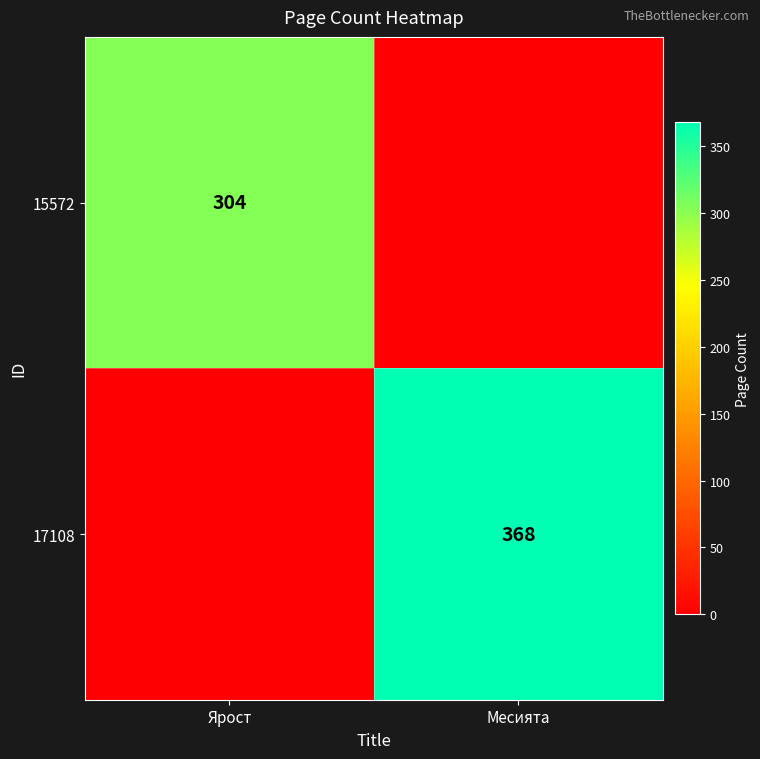

The value of 15572 at Ярост is 304. True or false?

True